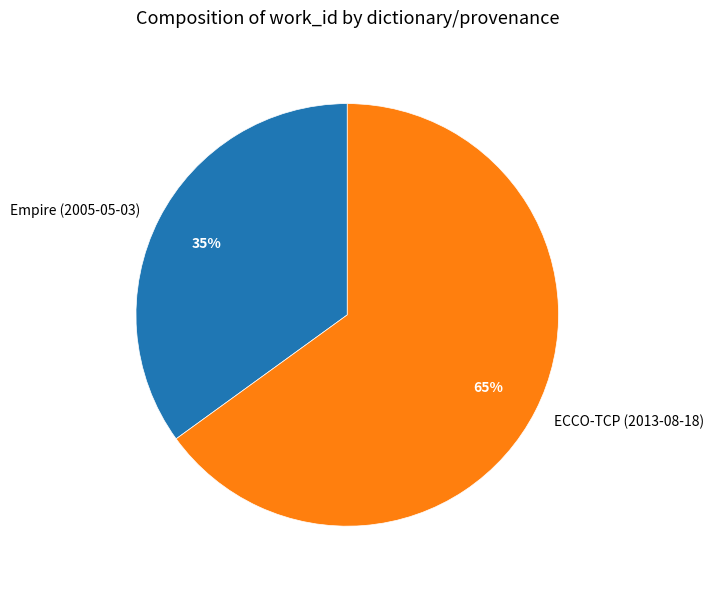

Which category accounts for the majority?

ECCO-TCP (2013-08-18)